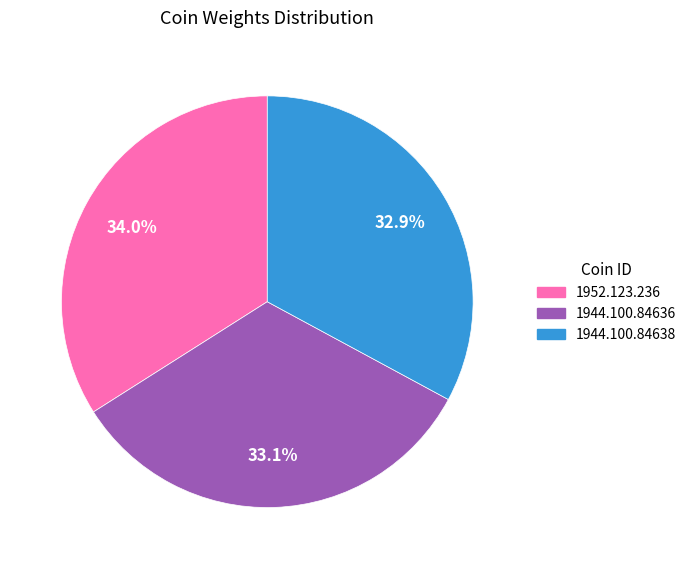

To the nearest percent, what percentage of the pie is 1944.100.84636?

33%